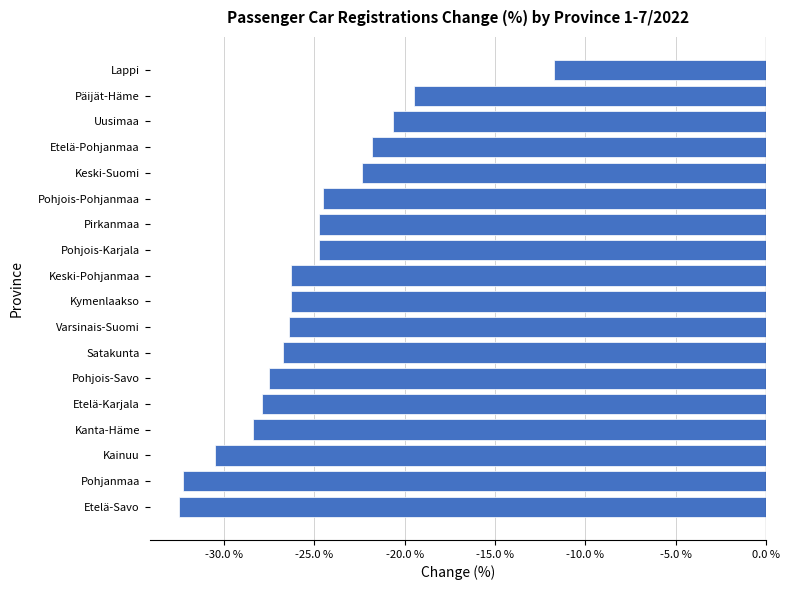

True or false: the data shows -32.5 at Etelä-Savo.

True